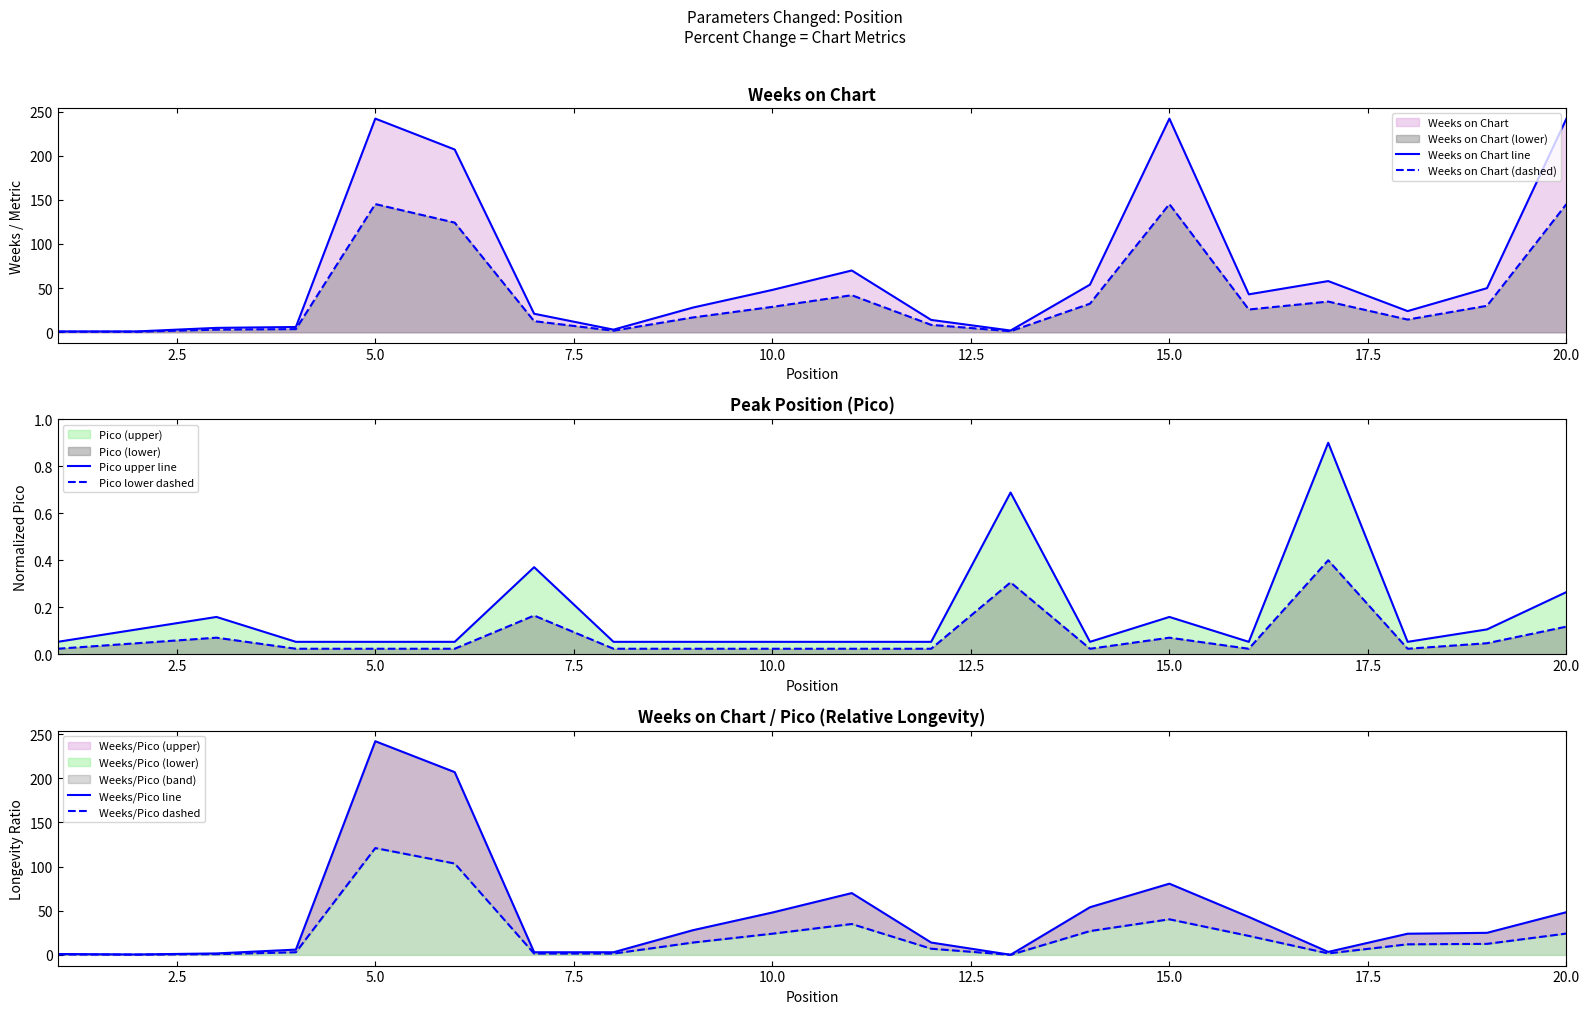

True or false: Pico upper line and Pico lower dashed intersect in this chart.

False